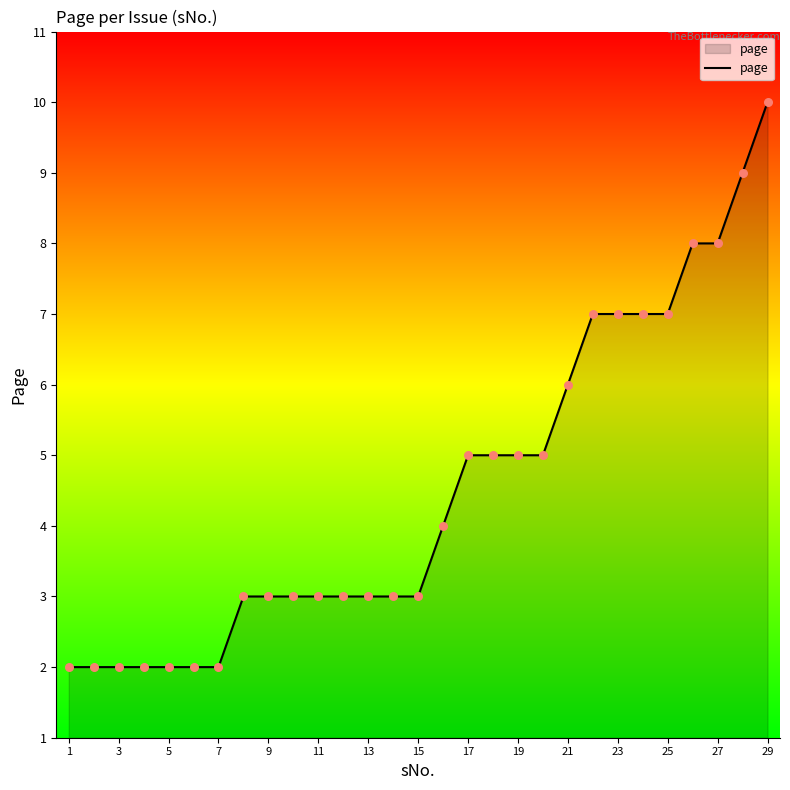

What is the maximum value shown in the chart?

10